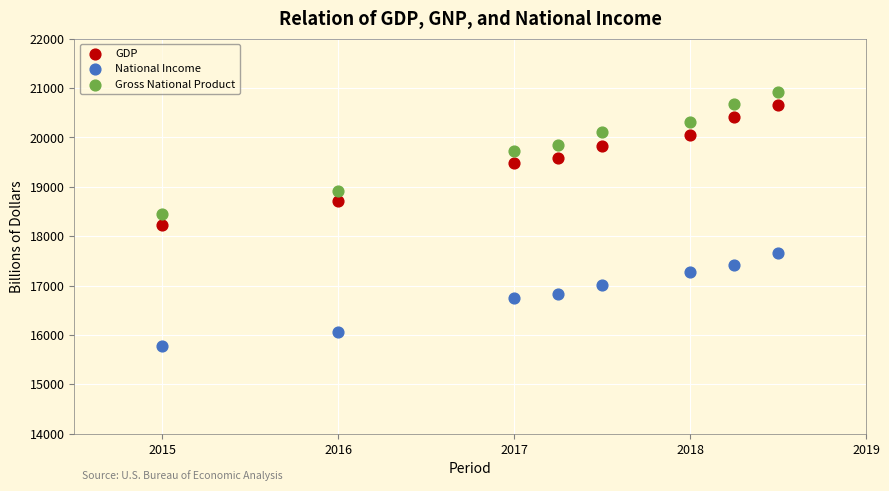

Which series reaches the minimum Y coordinate?

National Income